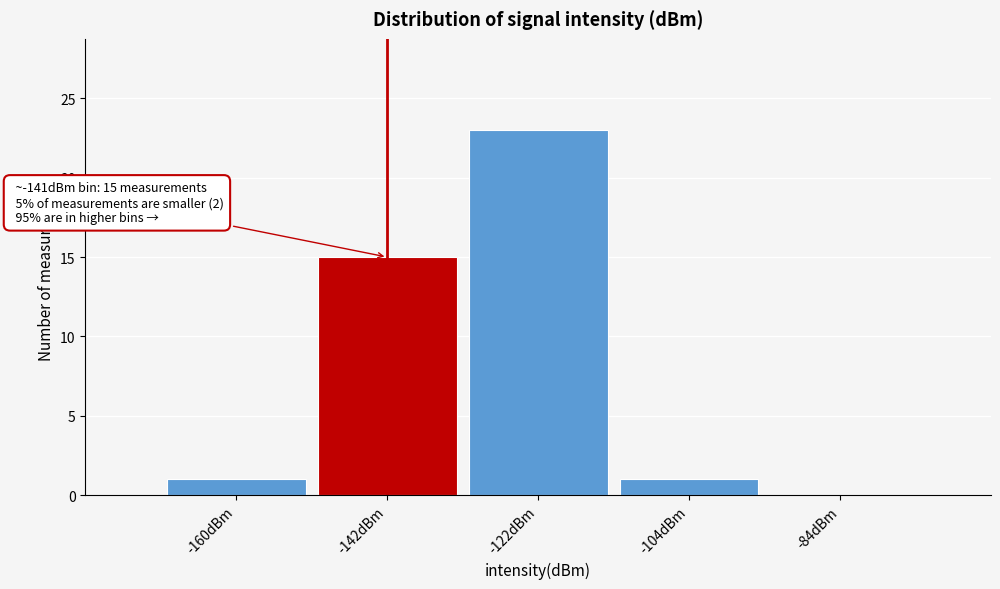

Over which range of the x-axis is the bar tallest?

-132 to -113